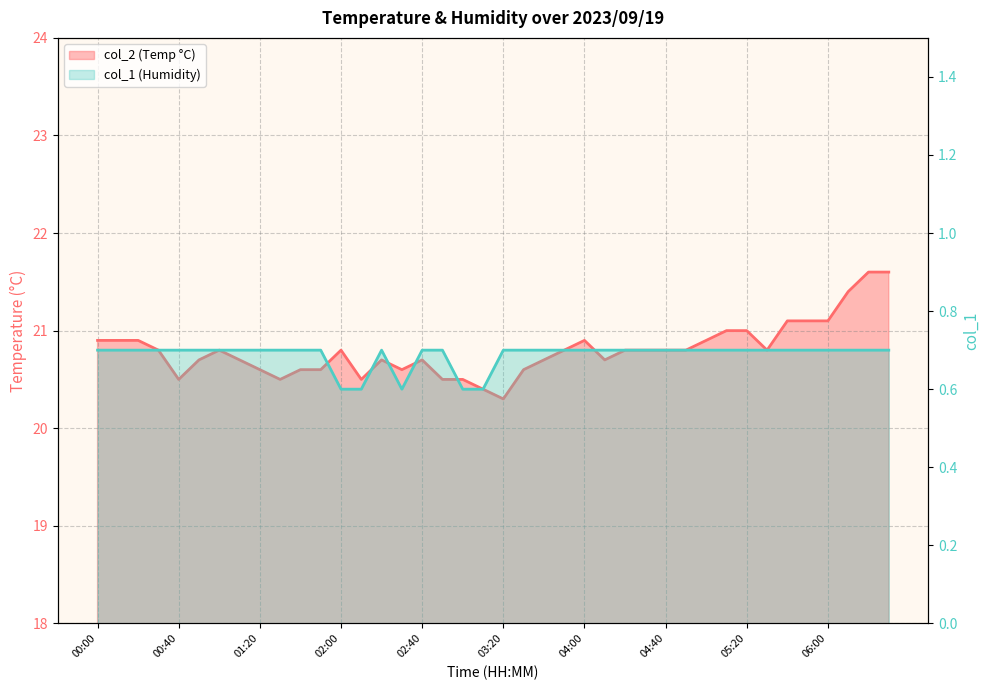

What is the greatest value displayed?

21.6